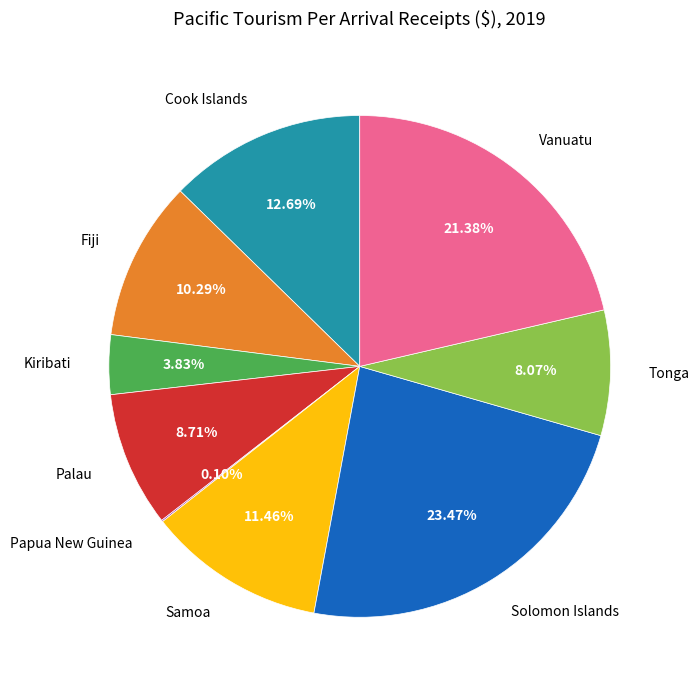

Is there any slice that represents more than half of the pie?

No